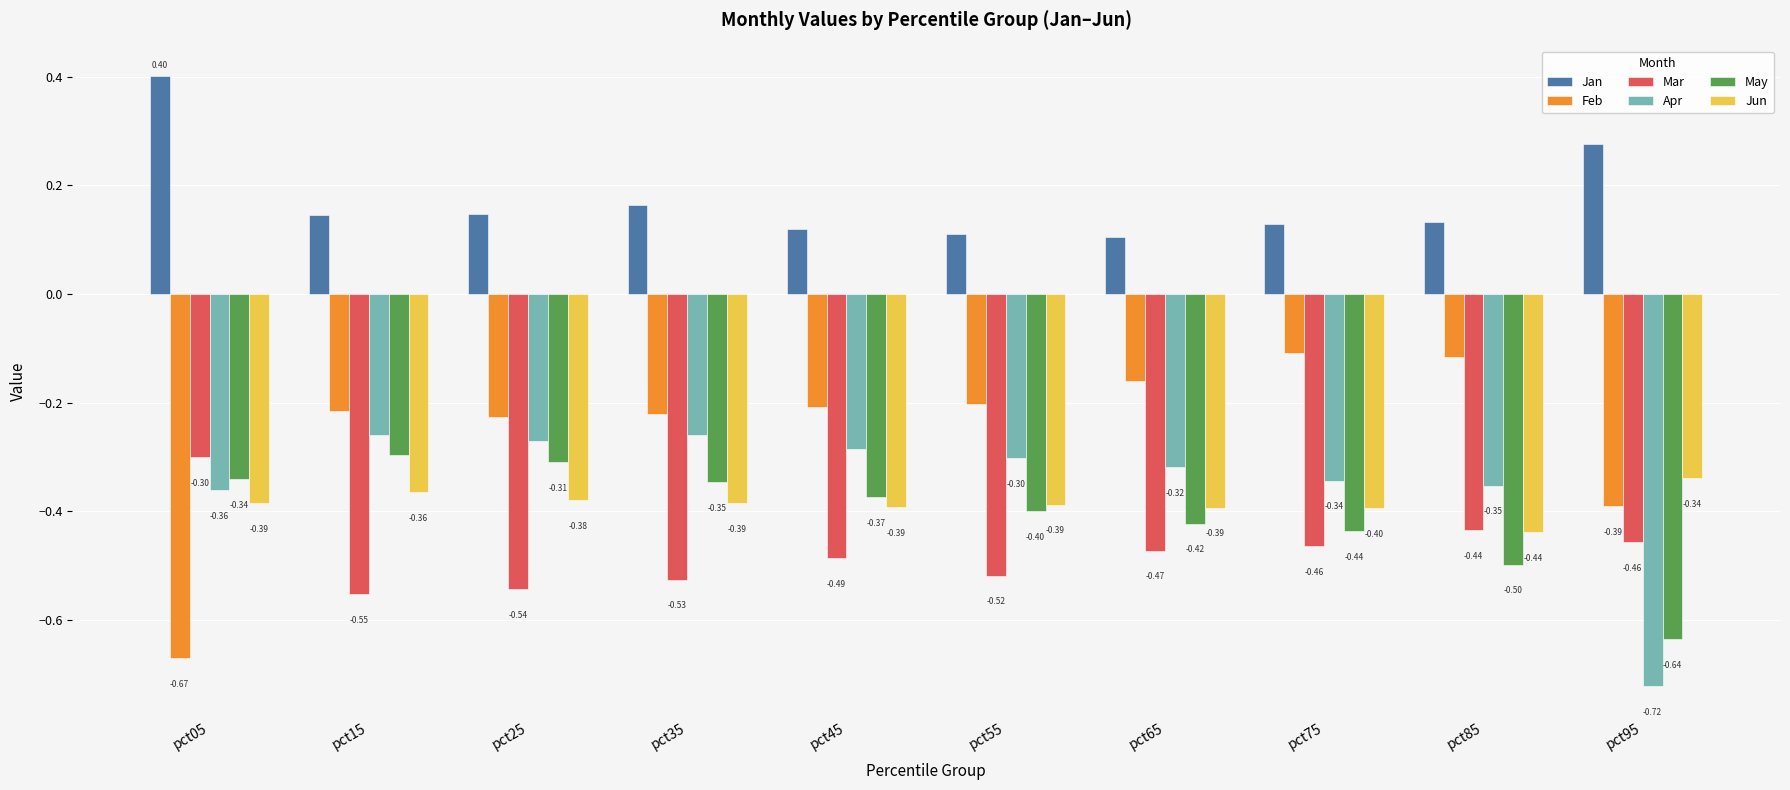

Count the number of categories in the chart.

10